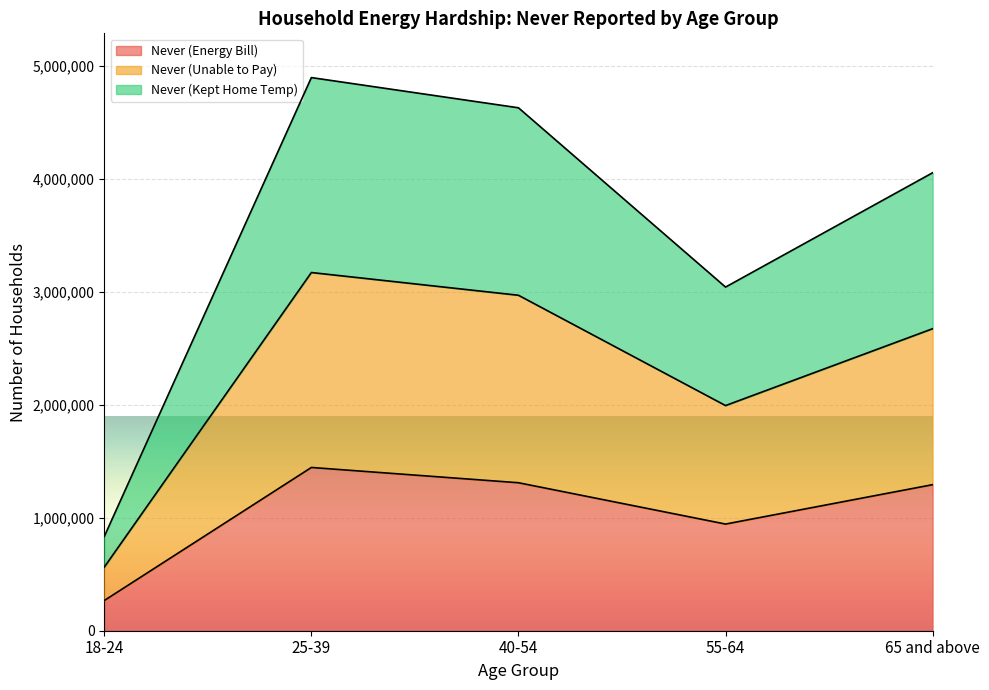

At which label is Never (Energy Bill) closest to 855793?

55-64